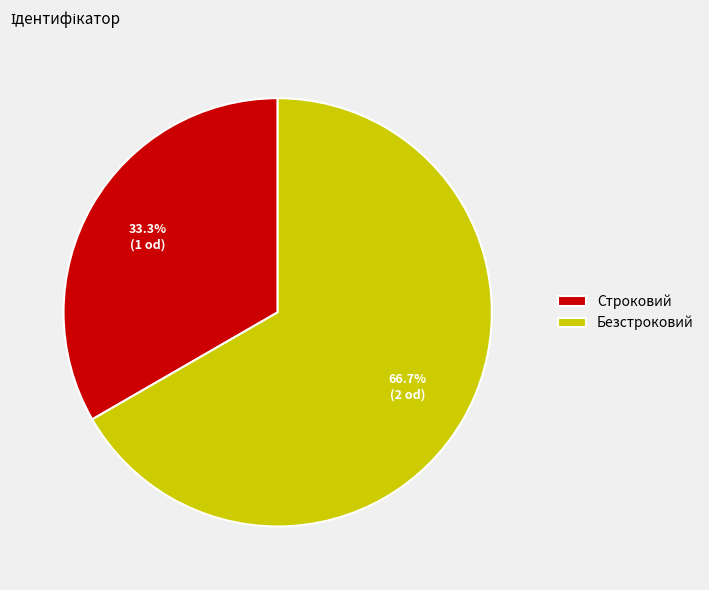

Count the number of slices in the pie.

2